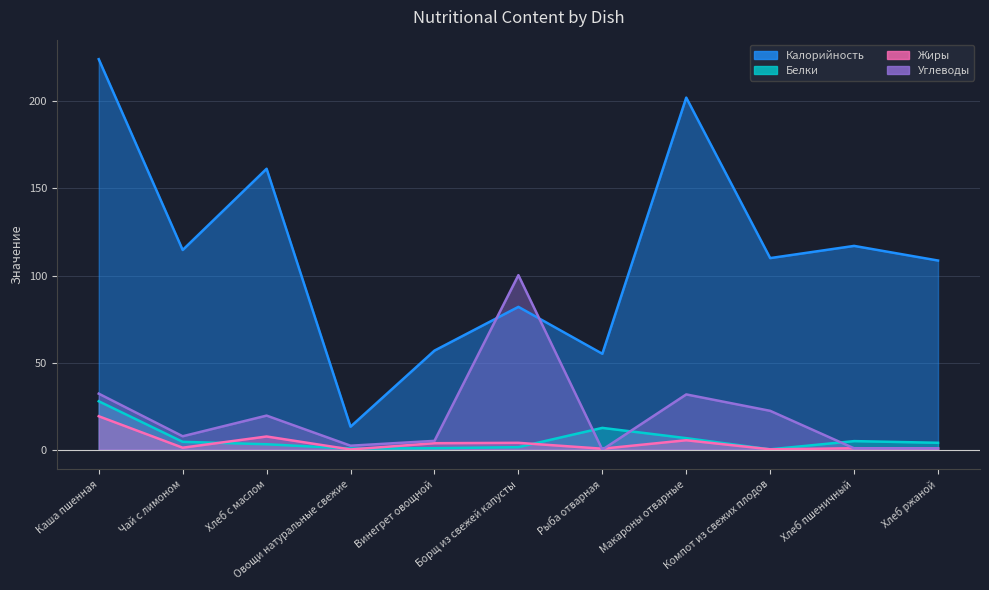

What is the difference between the maximum and minimum values in the Калорийность series?

211.0